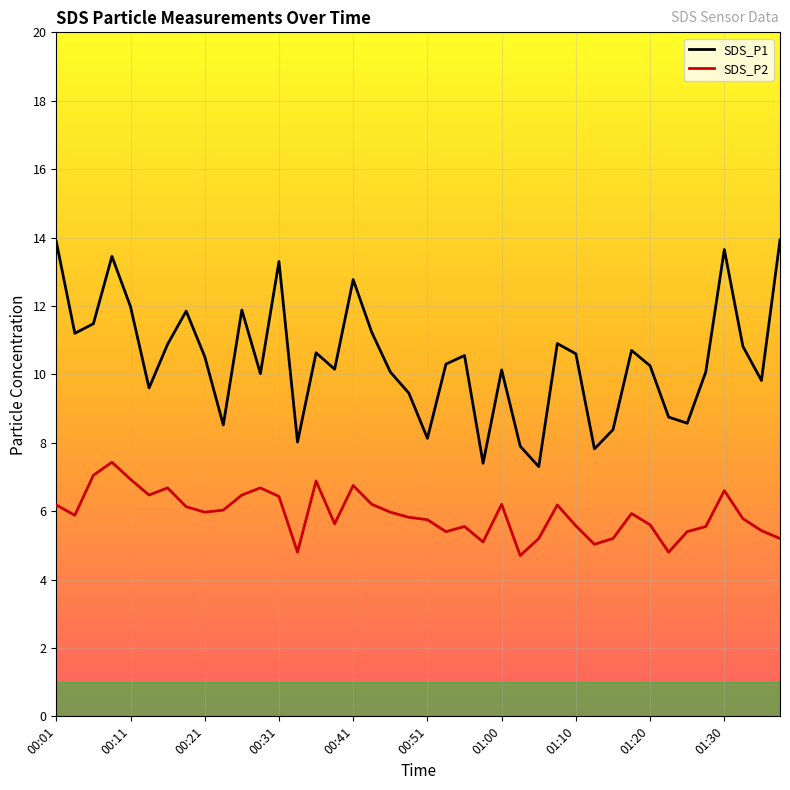

What is the minimum value shown in the chart?

4.7